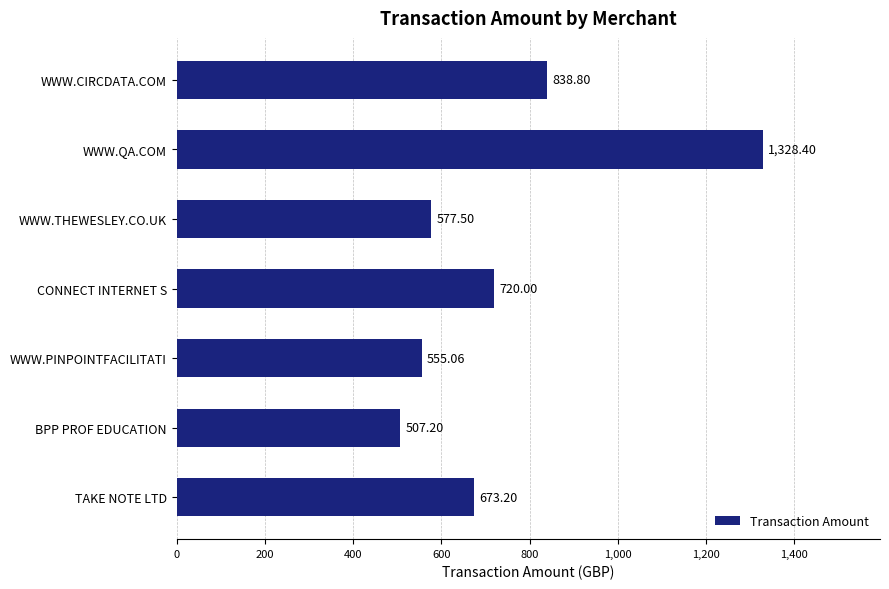

What is the label of the 6th bar from the top?

BPP PROF EDUCATION